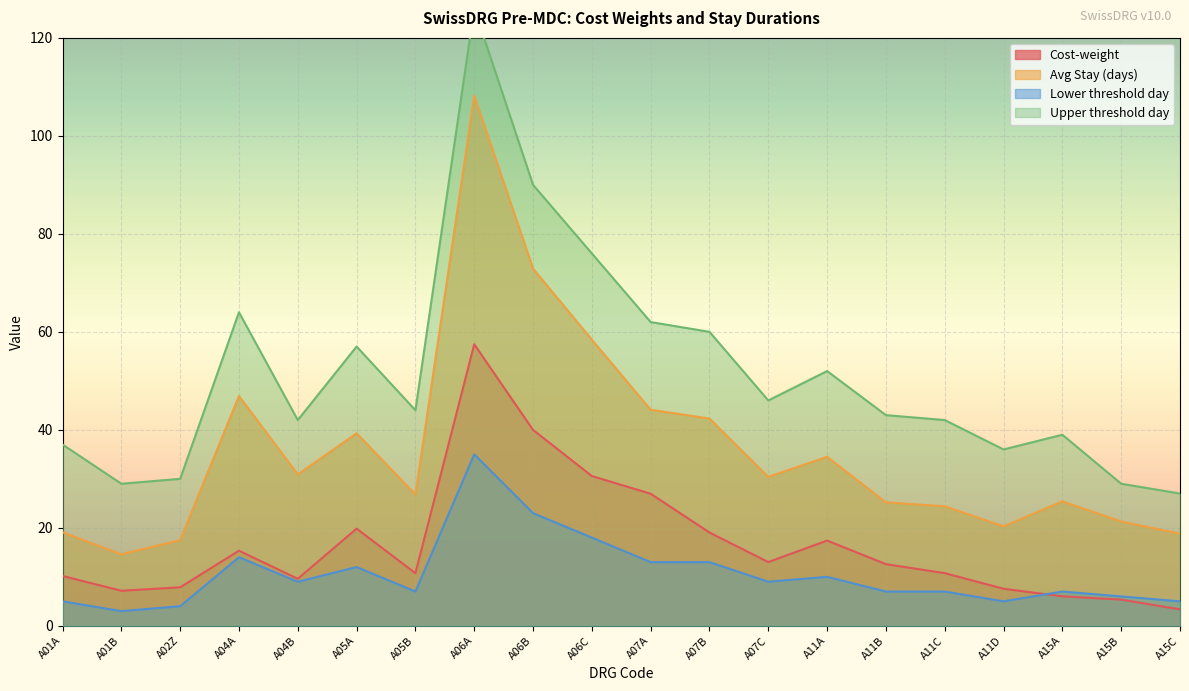

Read the Lower threshold day value at A11B.

7.0